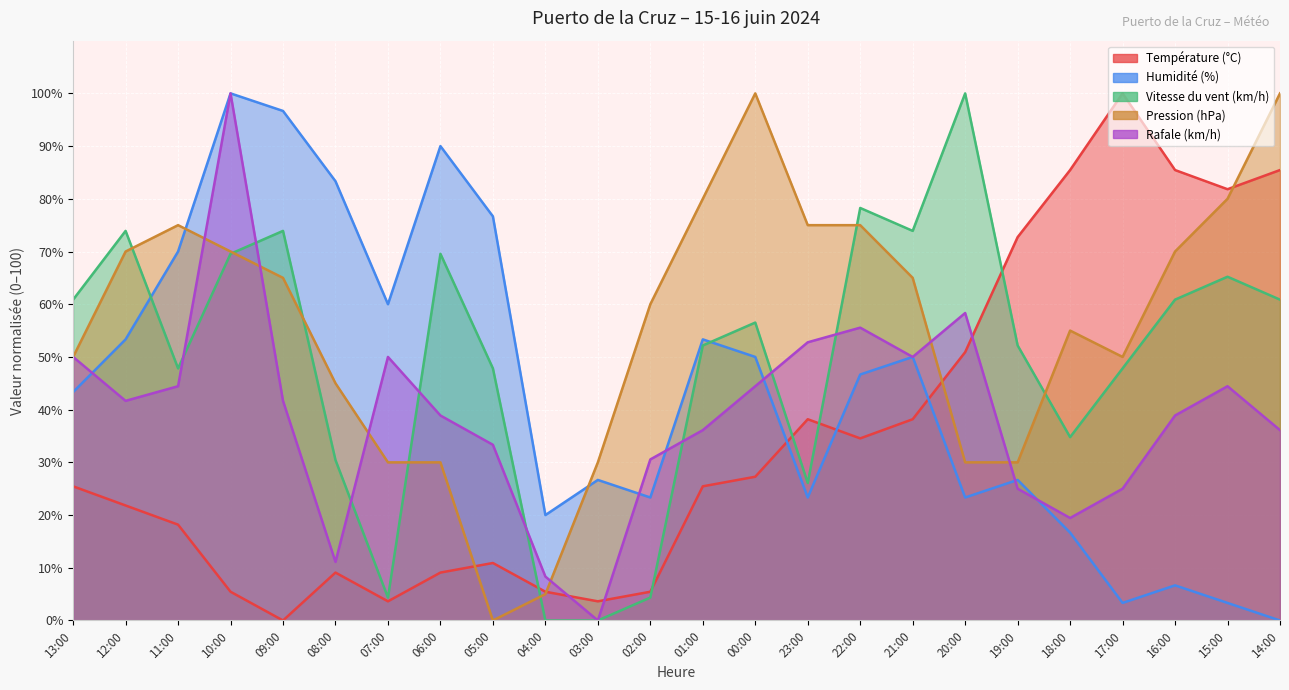

What is the label of the 14th point from the left?

00:00